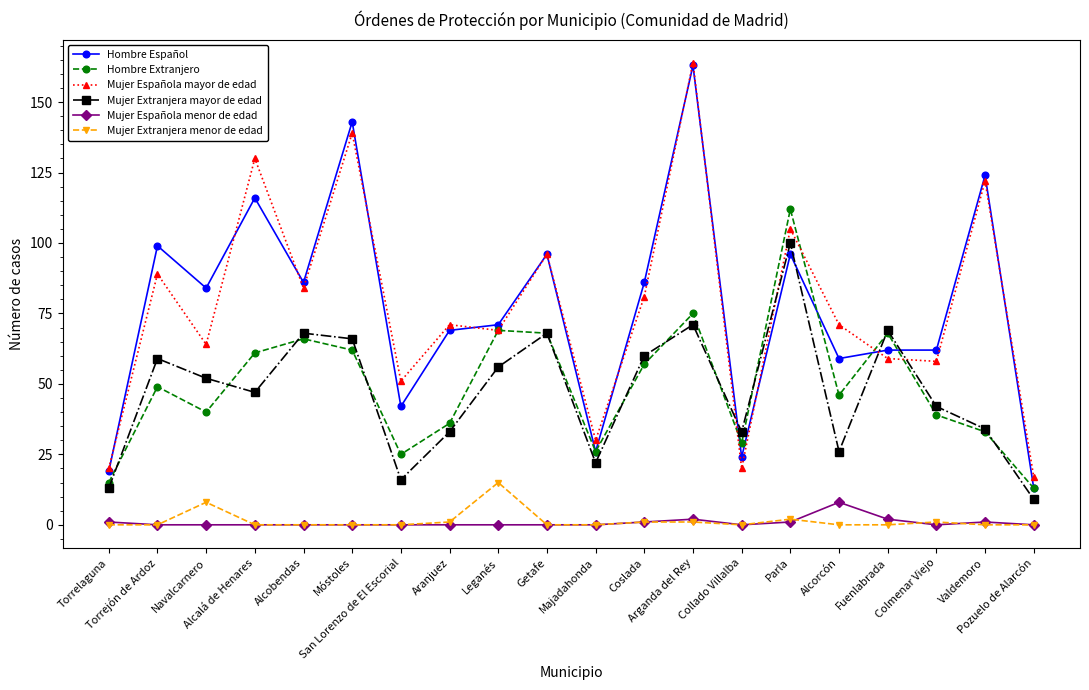

How many values in the Hombre Español series are below 84?

10